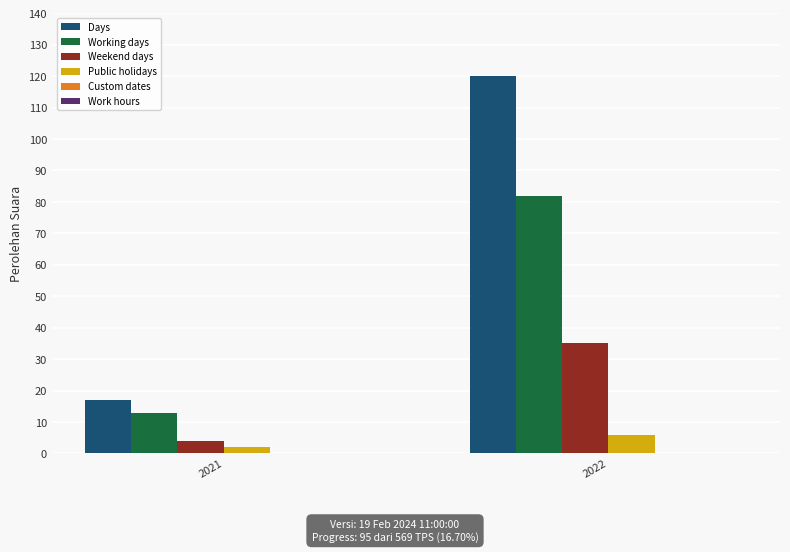

Is it true that Working days equals 42 at 2022?

False